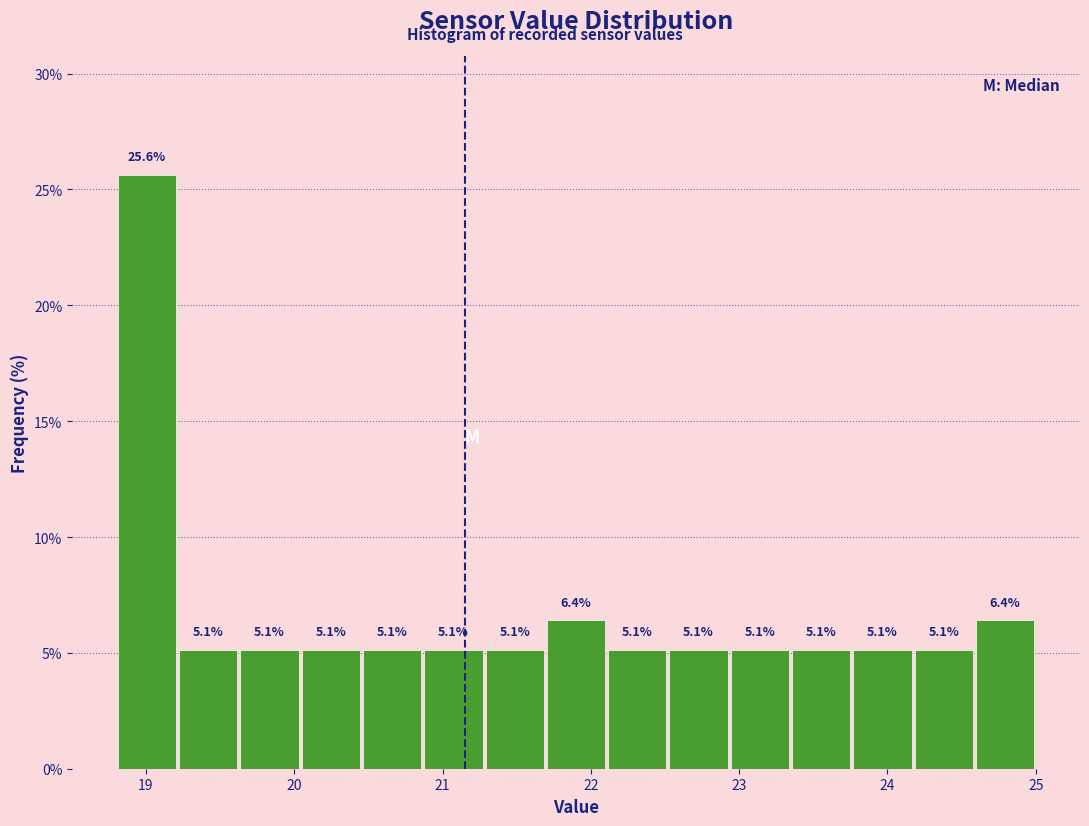

What is the height of the bar covering 22.5 to 22.9 on the x-axis? The bar edges are not printed on the chart, so give them approximately, as read against the axis.

5.1